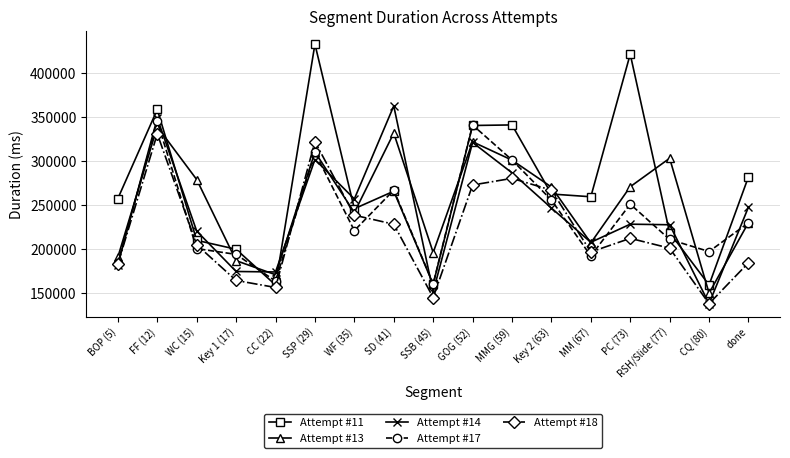

What is the difference between the highest and lowest values at RSH/Slide (77)?

102197